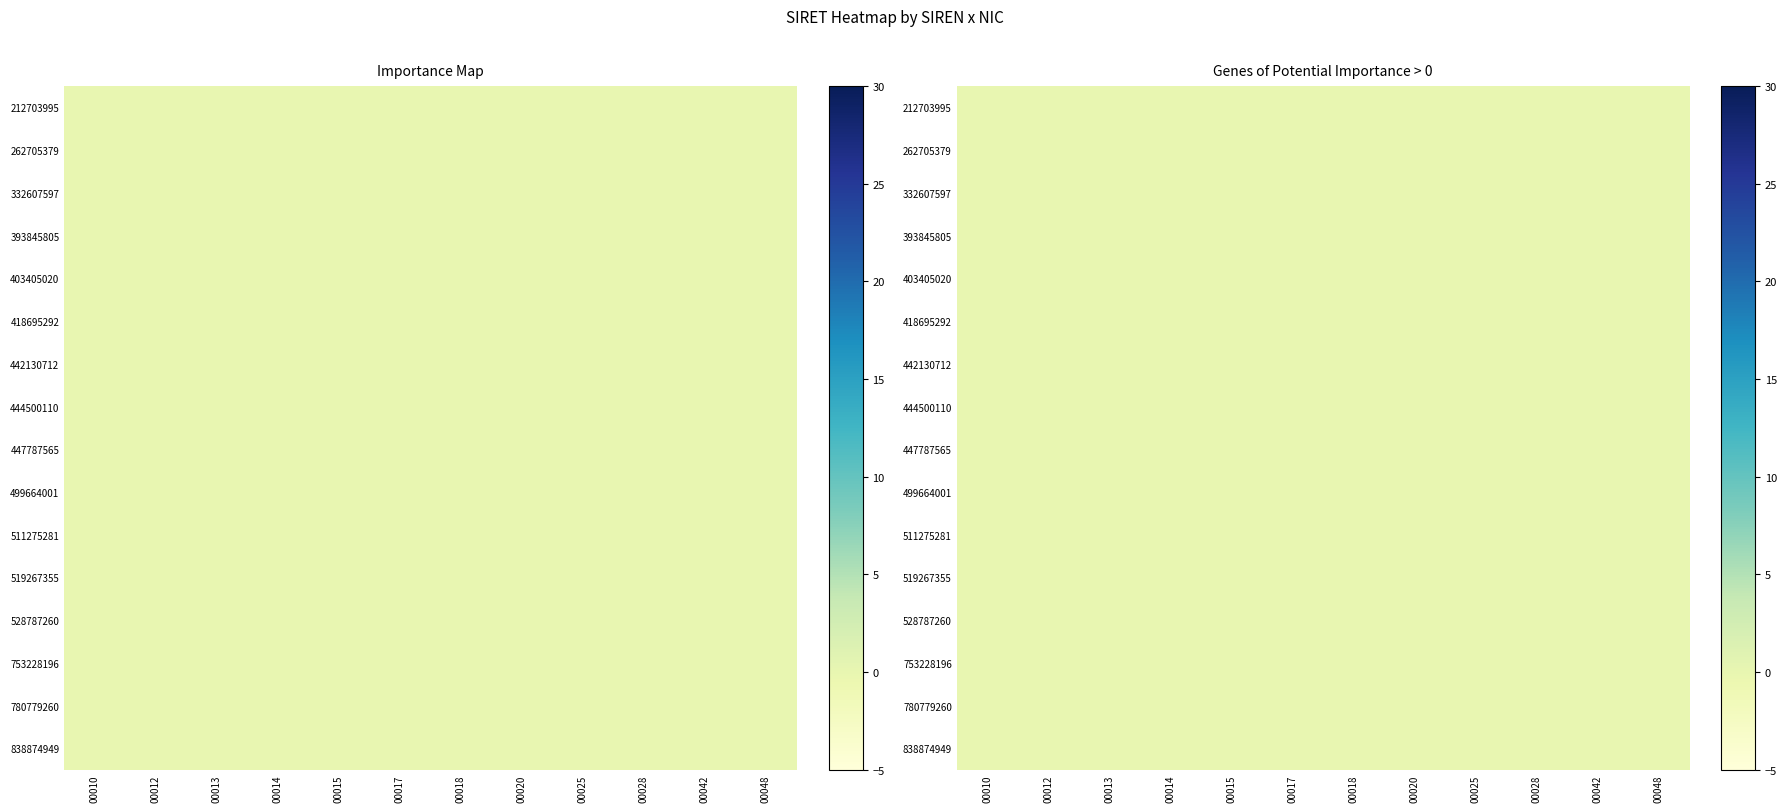

How many 499664001 values are between 0 and 1?

12